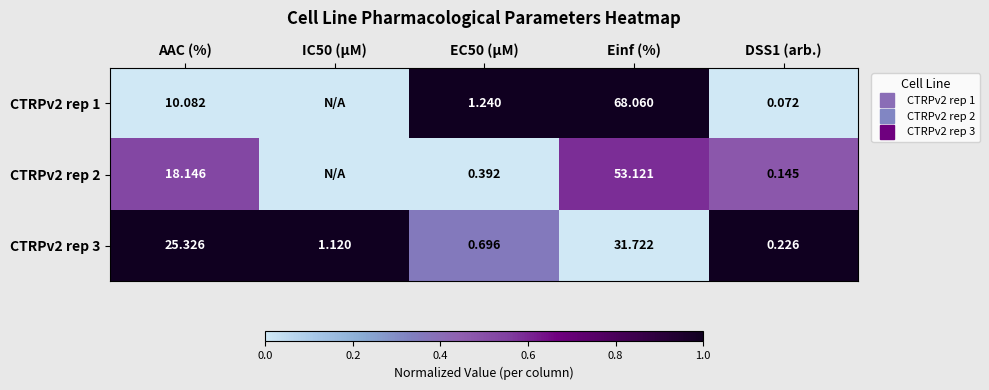

The CTRPv2 rep 1 series shows -0.4 at AAC (%). True or false?

False